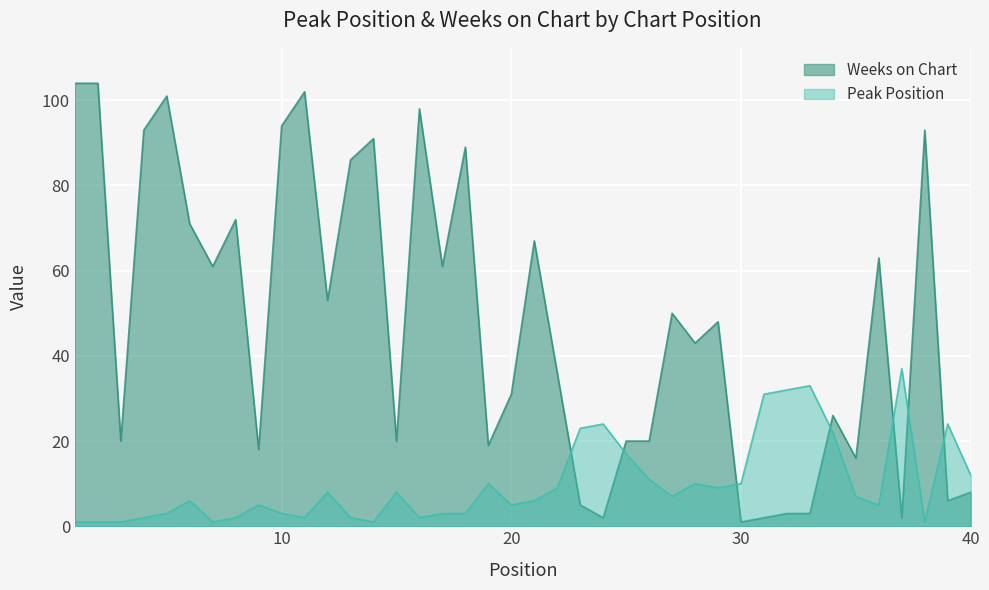

What is the difference between the Peak Position values at 19 and 10?

7